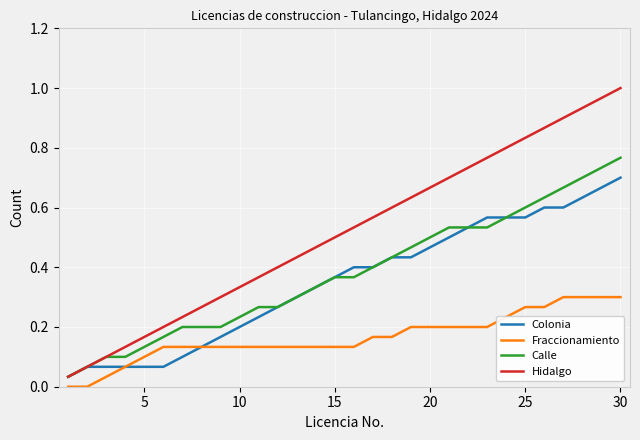

True or false: Hidalgo and Fraccionamiento intersect in this chart.

False